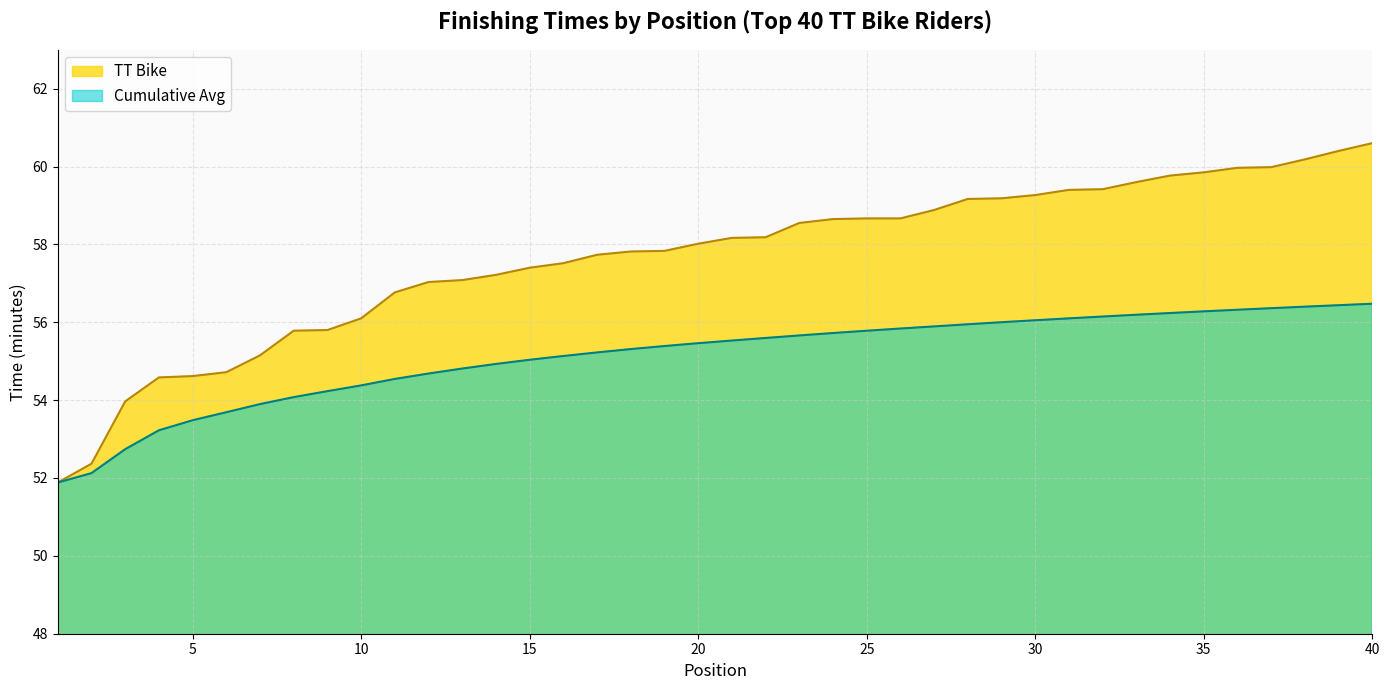

Which has a higher value, 25 or 30?

30